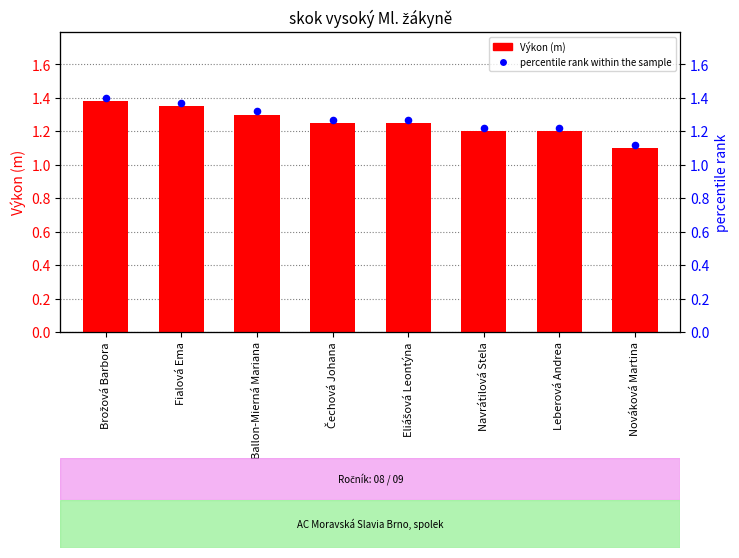

At how many categories does at least one series exceed 1?

8